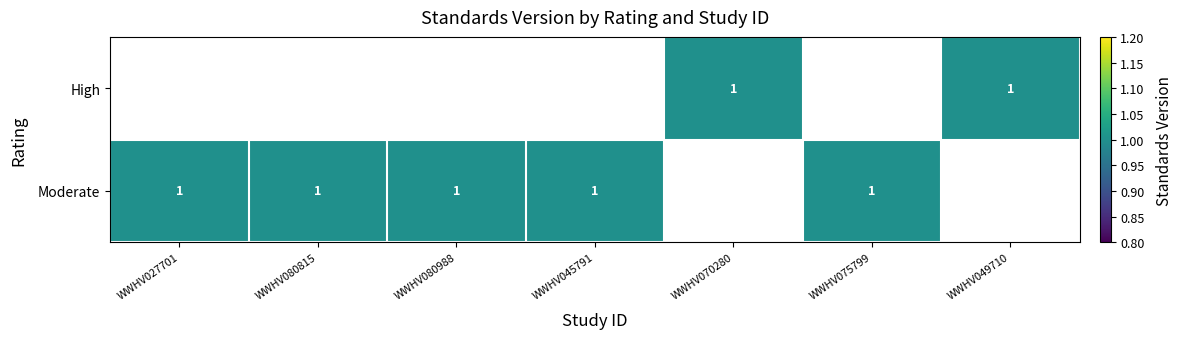

Which category has the highest value in the Moderate series?

WWHV027701